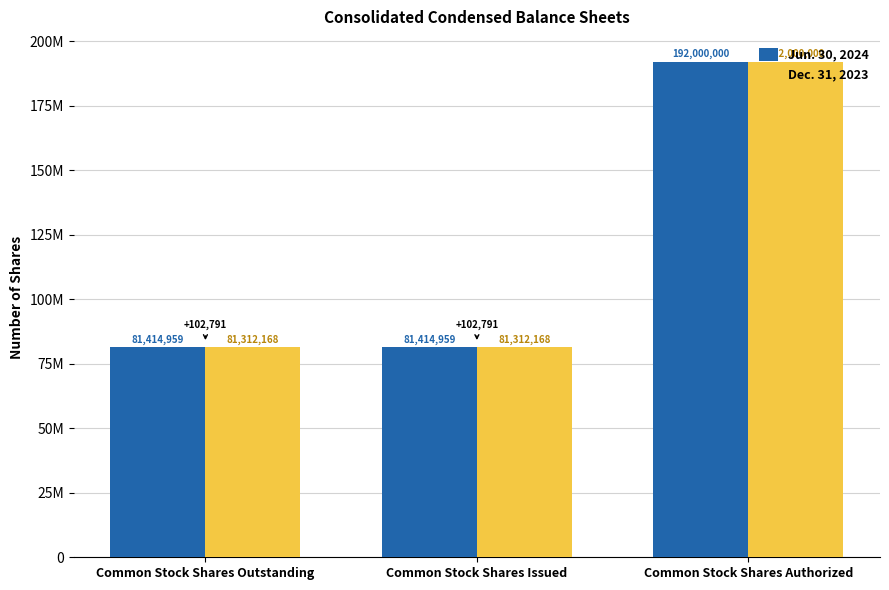

Reading right to left, transcribe all the data shown in this chart.

Jun. 30, 2024: Common Stock Shares Authorized=192000000	Common Stock Shares Issued=81414959	Common Stock Shares Outstanding=81414959
Dec. 31, 2023: Common Stock Shares Authorized=192000000	Common Stock Shares Issued=81312168	Common Stock Shares Outstanding=81312168